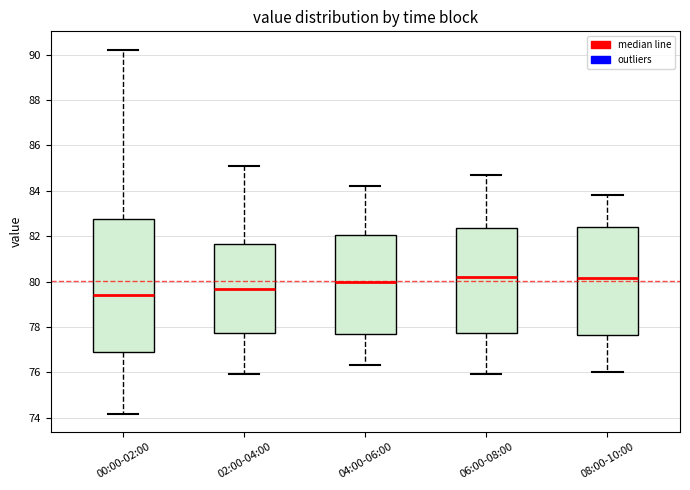

Which box's median line is the lowest?

00:00-02:00